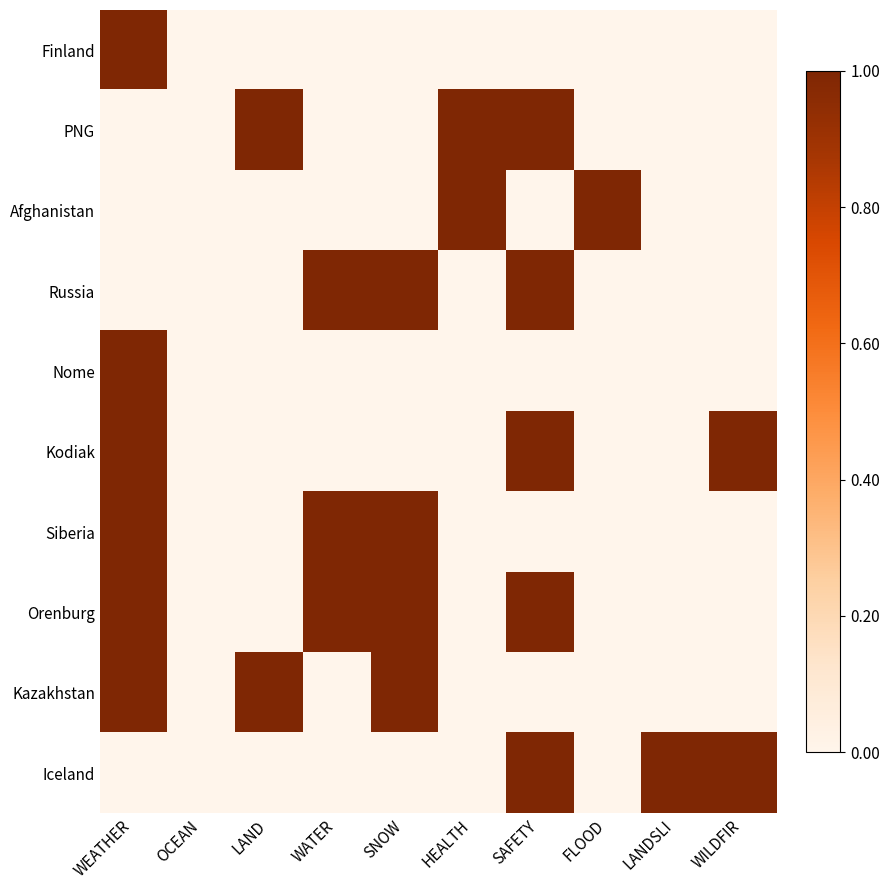

What is the difference between the highest and lowest values at WEATHER?

1